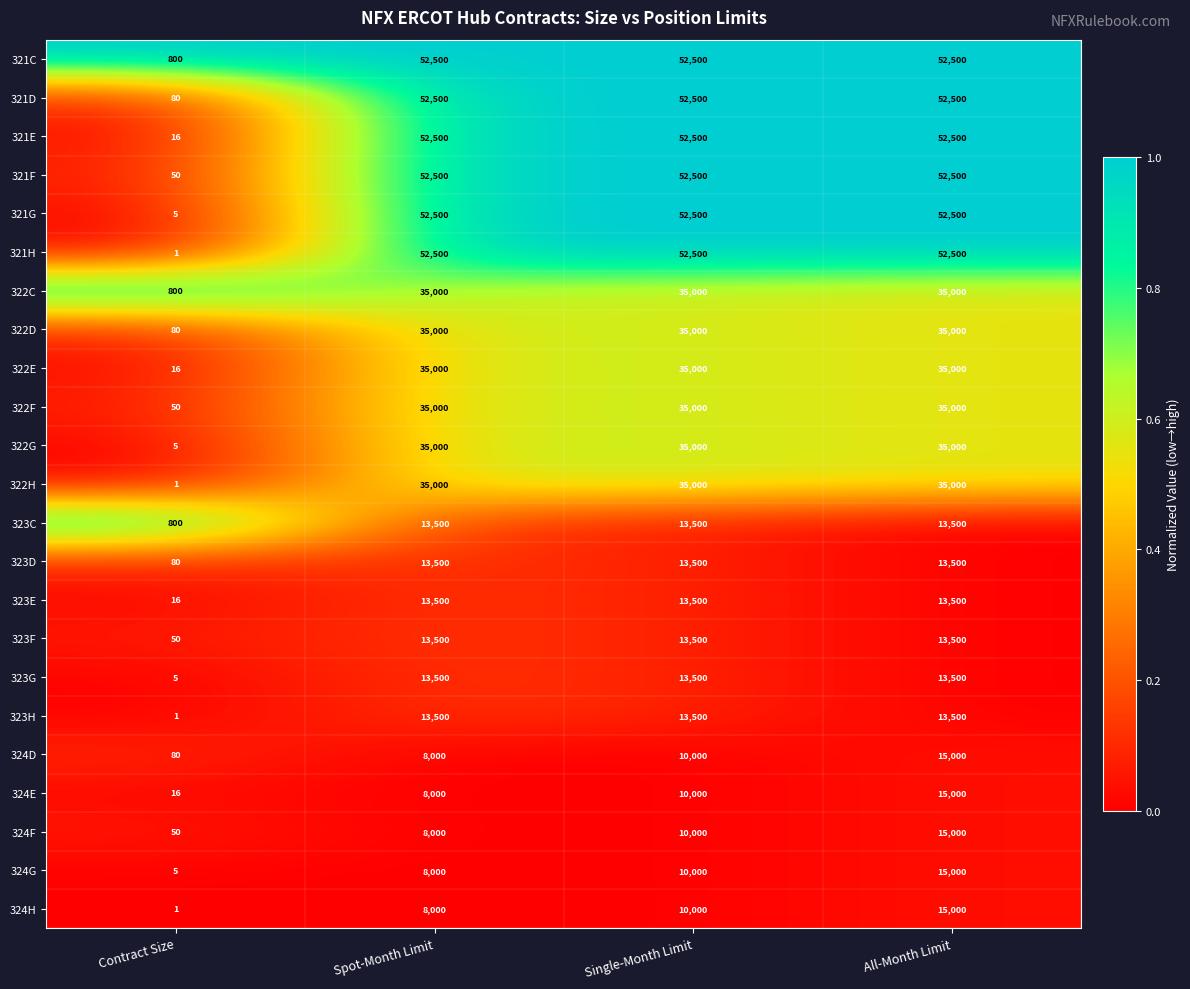

The 322H series shows 60263 at Spot-Month Limit. True or false?

False